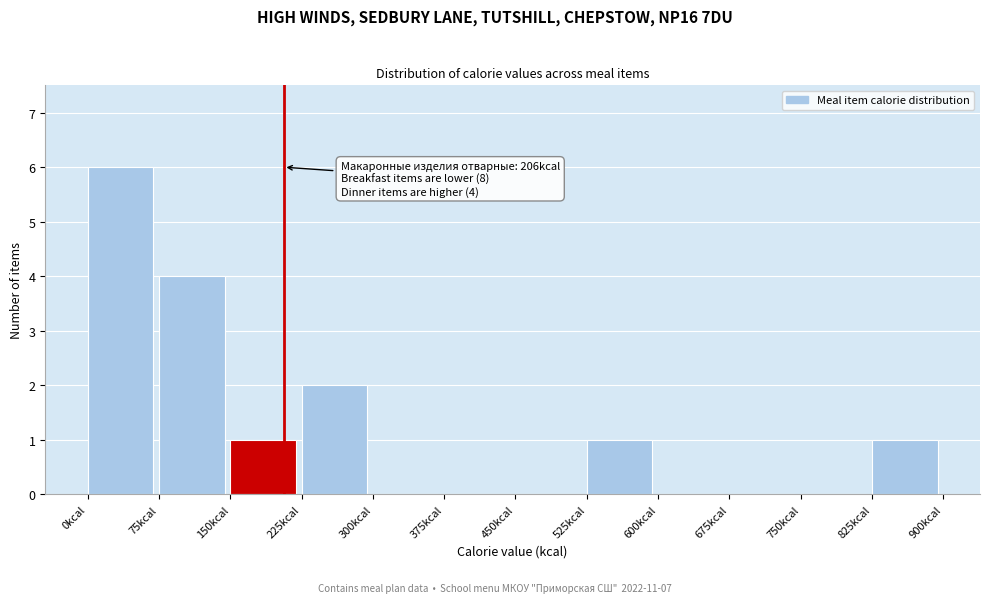

Which range on the x-axis has the tallest bar?

0 to 75